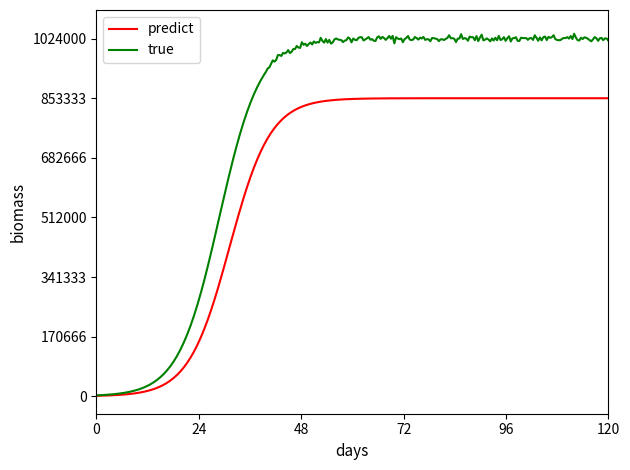

Which series has the largest range (max minus min)?

true